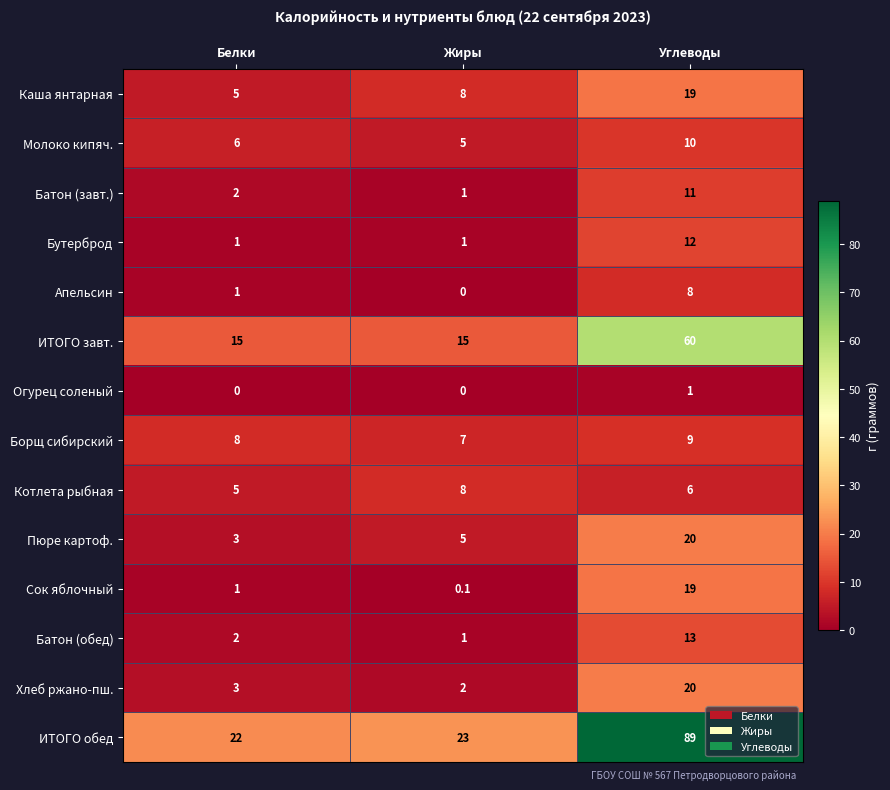

How many Каша янтарная values are between 5 and 19?

3